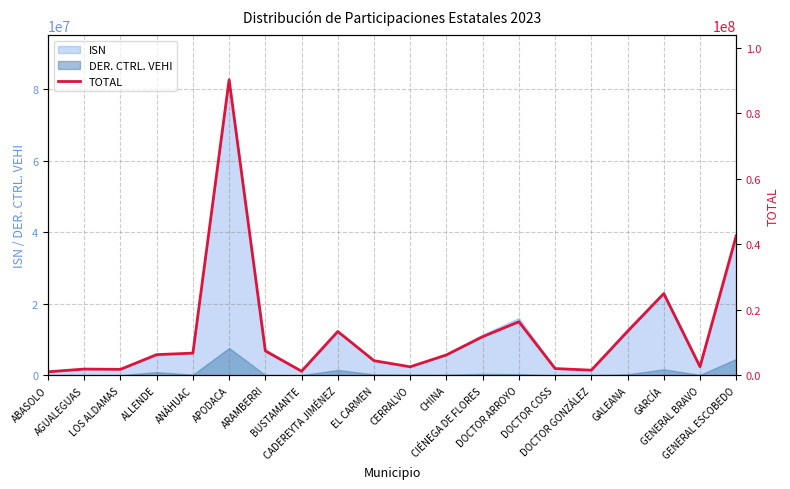

What is the difference between the maximum and minimum values?

89219496.9